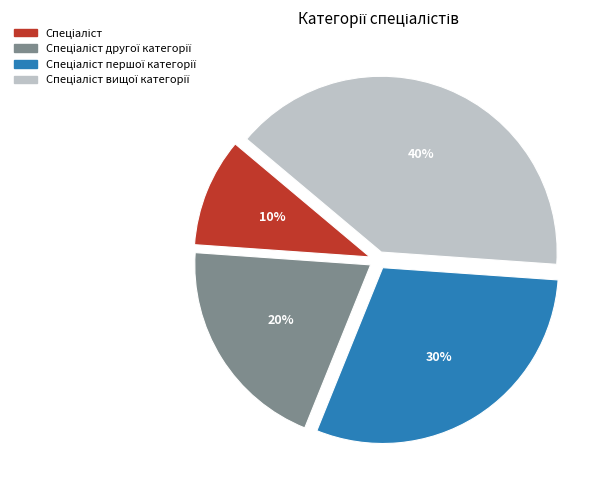

Does any single category account for the majority?

No